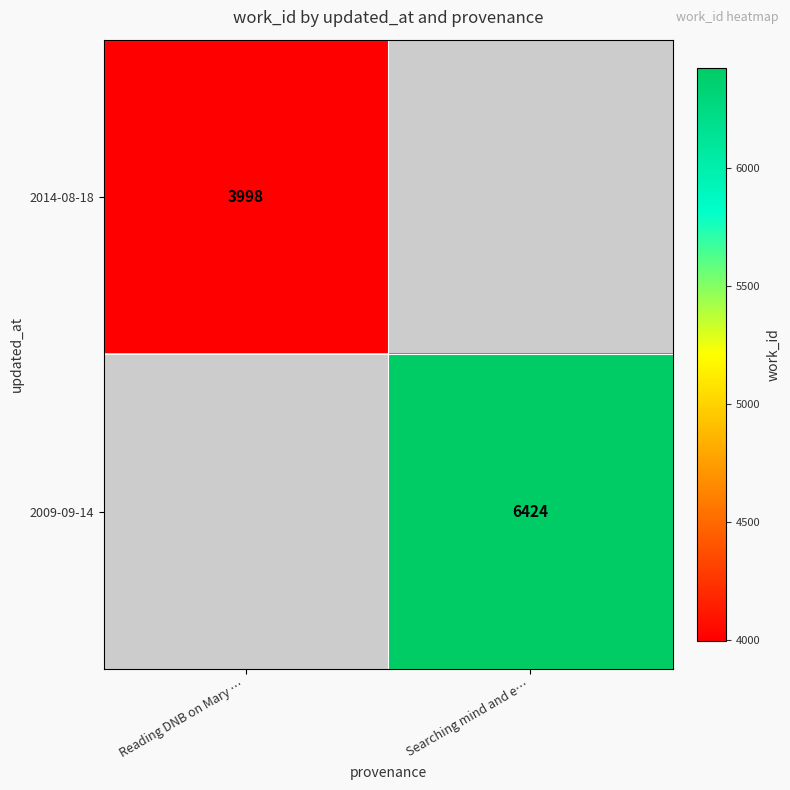

The value of 2009-09-14 at Searching mind and e… is 9919. True or false?

False